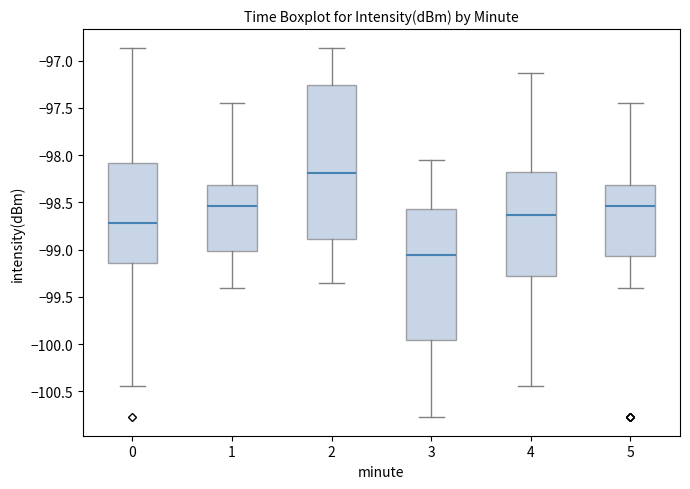

Which box's median line is the highest?

2